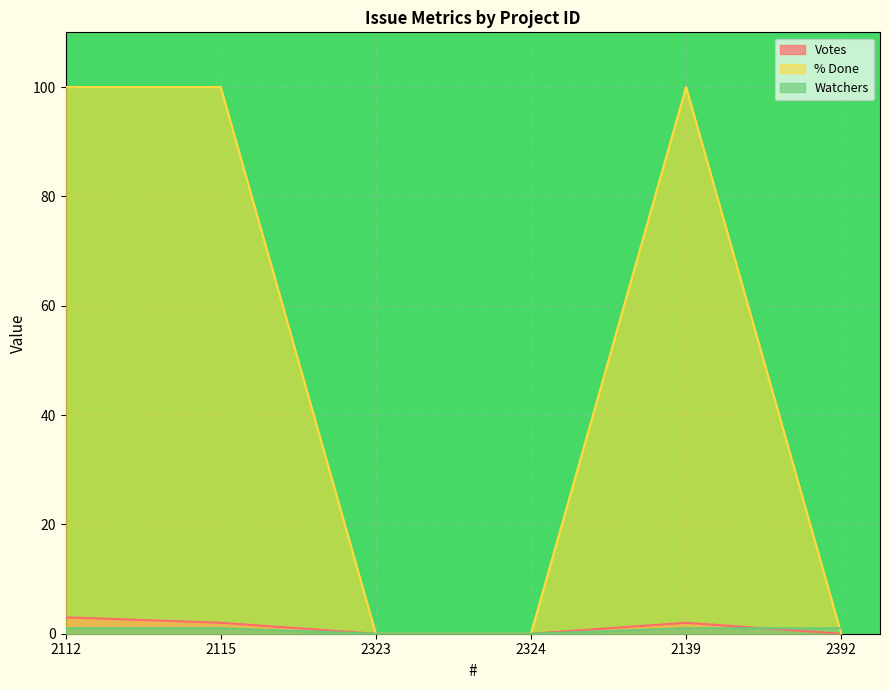

Which series has the widest spread of values?

% Done